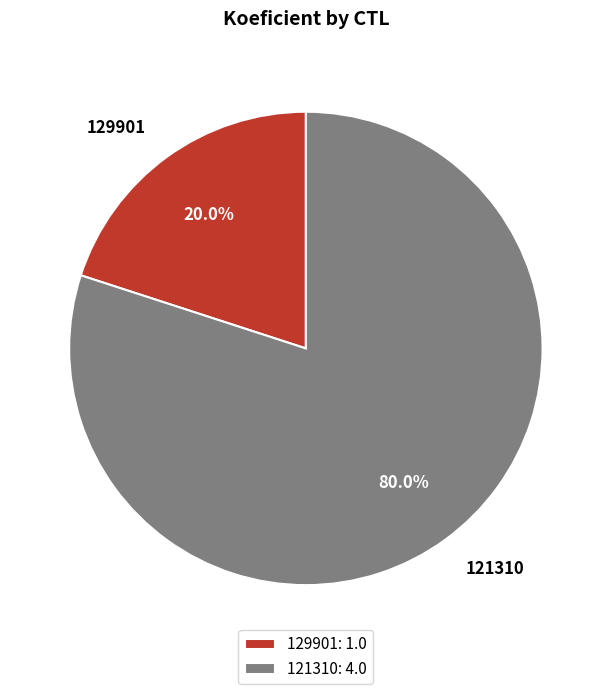

Which category accounts for the majority?

121310